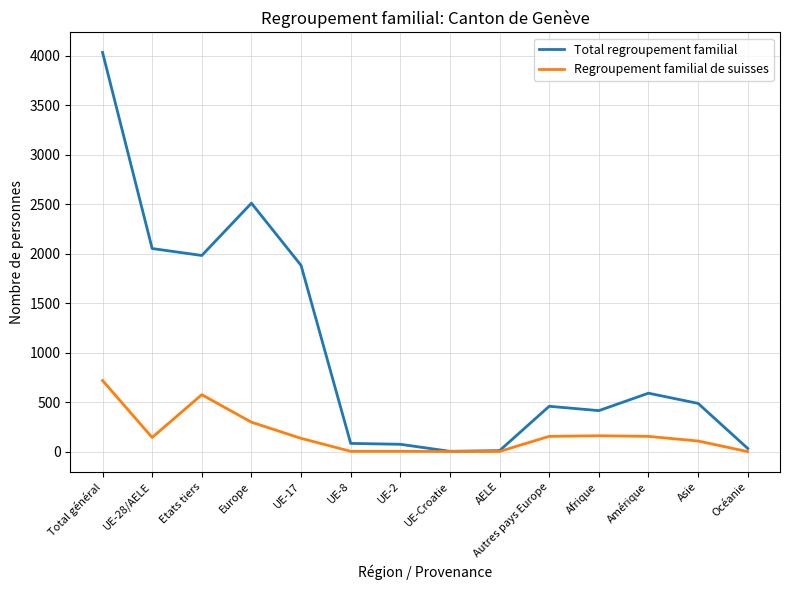

Does the chart display data point markers on the line(s)?

No